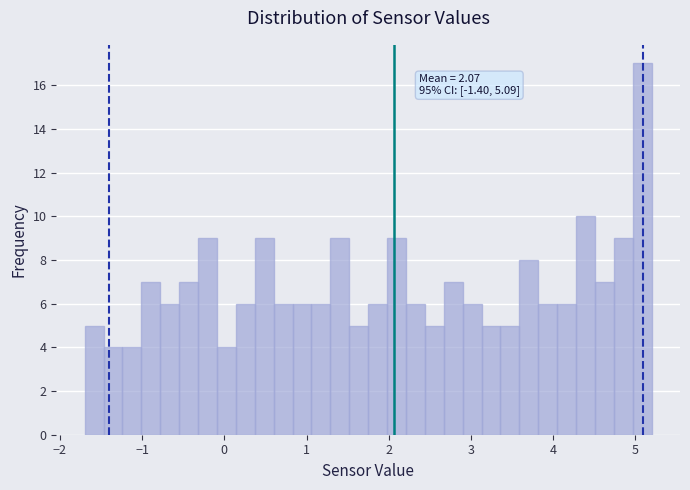

Read against the x-axis, roughly where is the centre of the tallest bar?

5.1